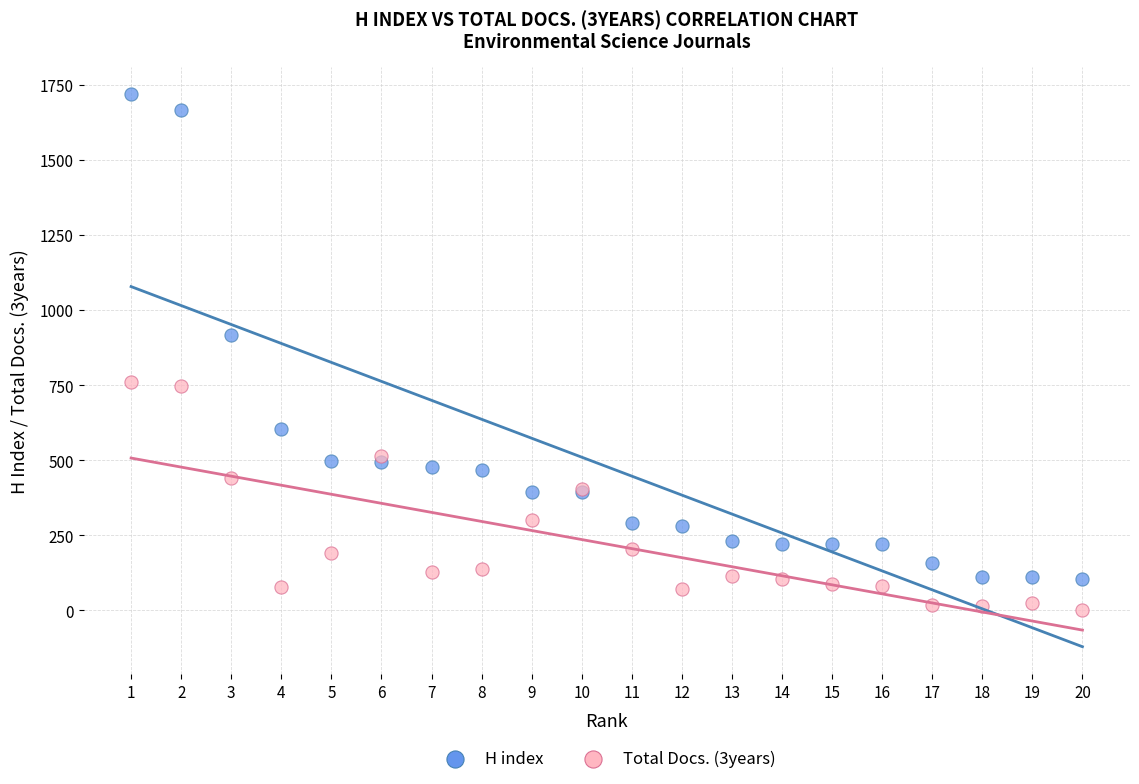

Across all series, what Y value is closest to 860?

918